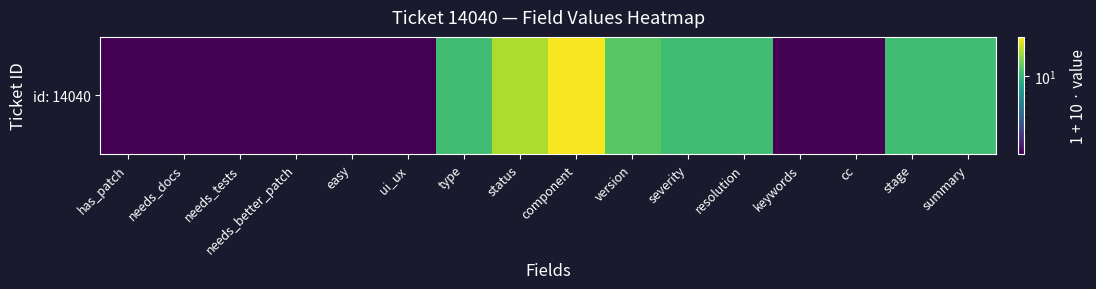

Rank the categories by value from lowest to highest.

has_patch, needs_docs, needs_tests, needs_better_patch, easy, ui_ux, keywords, cc, type, severity, resolution, stage, summary, version, status, component